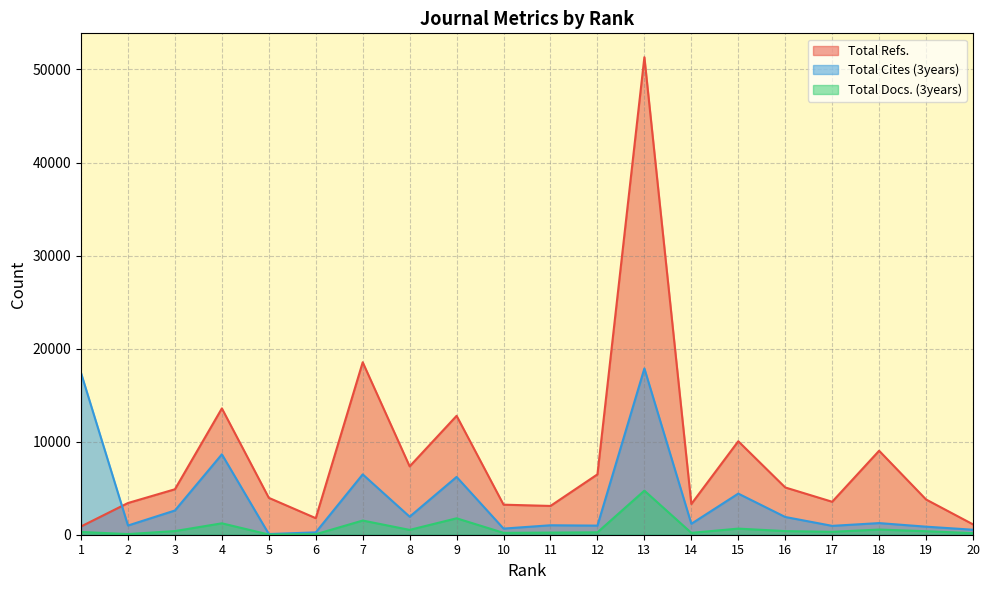

What is the approximate value of Total Cites (3years) at 13?

17869